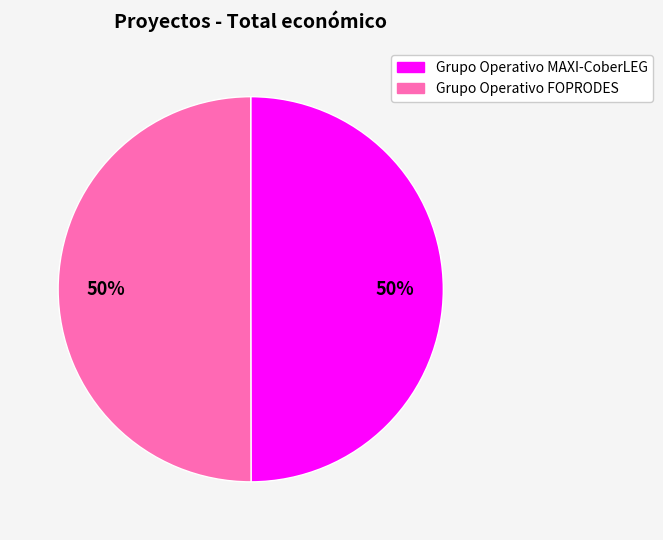

Is it true that Grupo Operativo FOPRODES is 50% of the pie?

True